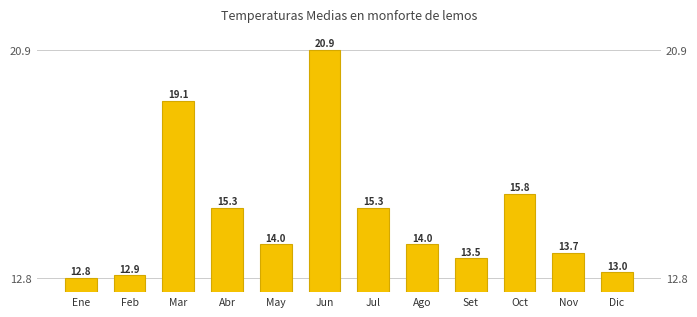

What is the difference between the values at Jul and Nov?

1.6